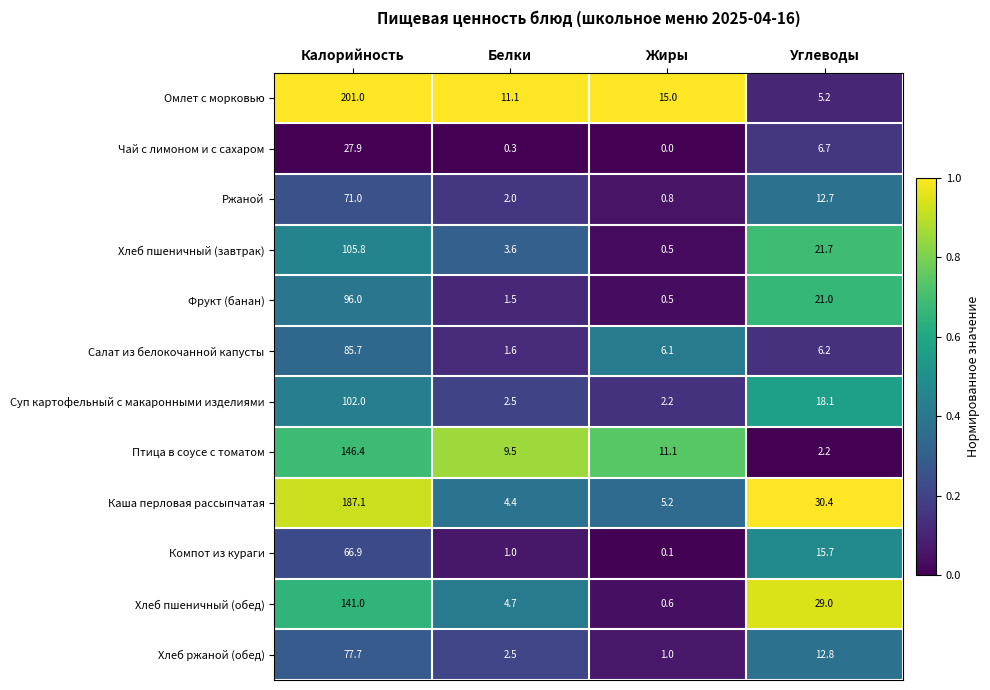

At which category does the chart reach its minimum across all series?

Жиры